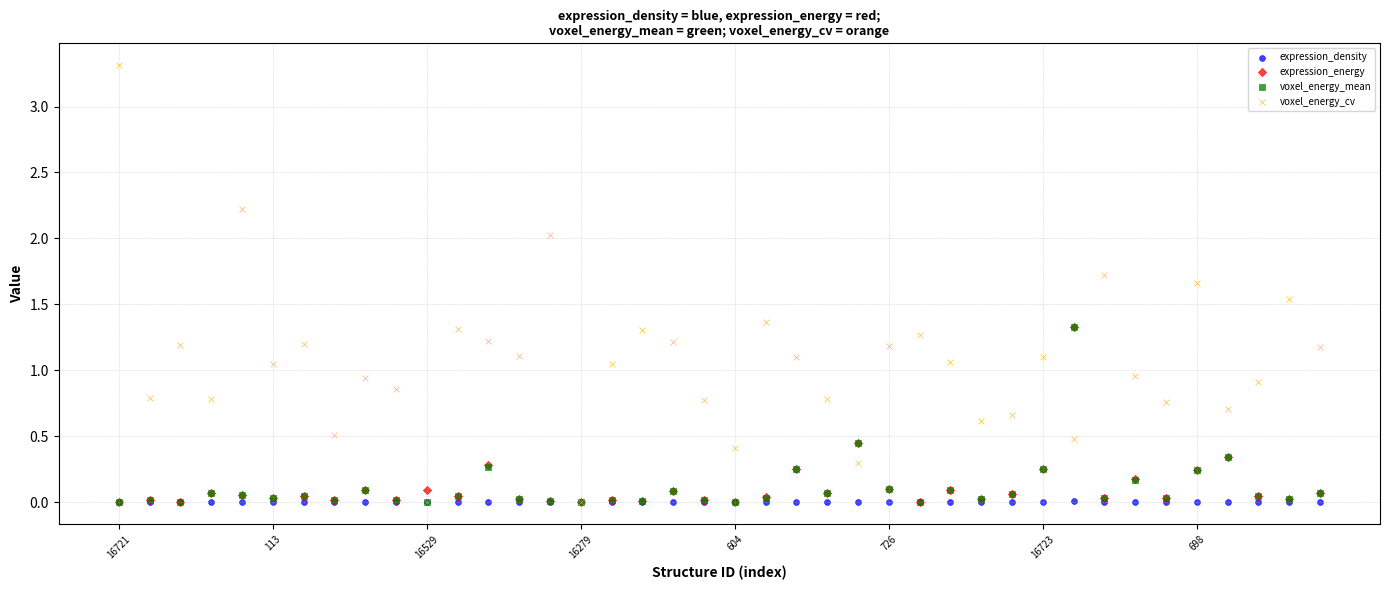

Which series contains the highest Y value?

voxel_energy_cv